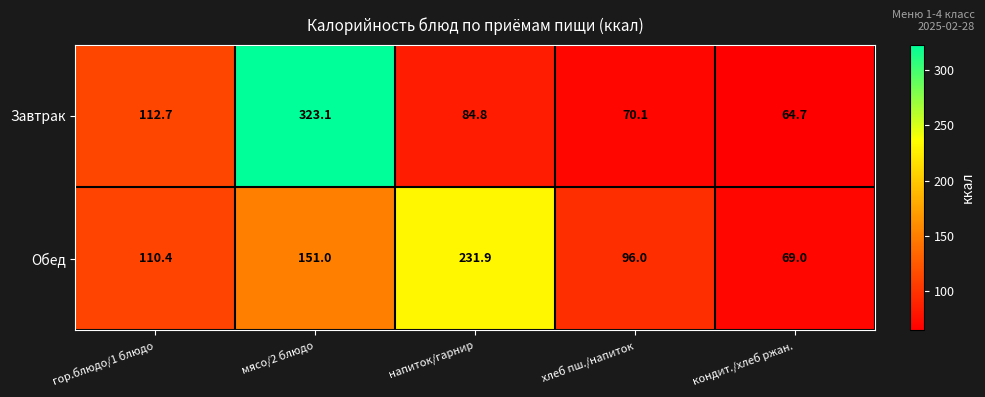

At which category does the chart reach its minimum across all series?

кондит./хлеб ржан.